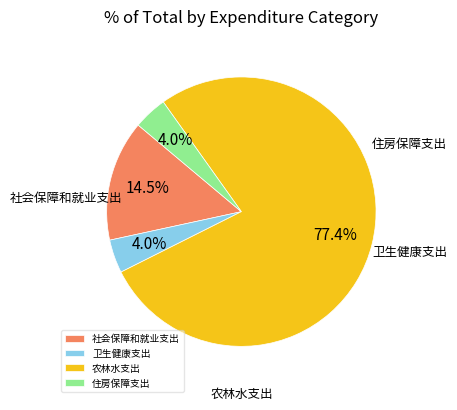

Is there a majority slice in this chart?

Yes